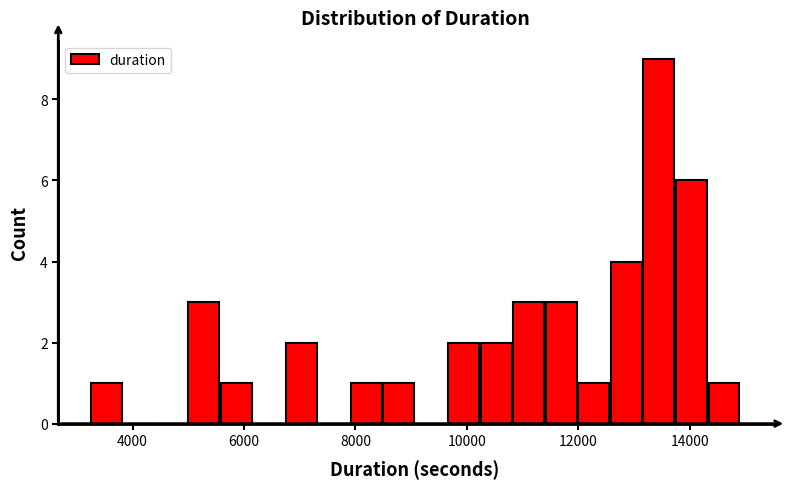

Around what value on the x-axis is the tallest bar? Give the approximate position of its centre, as read against the axis.

13400